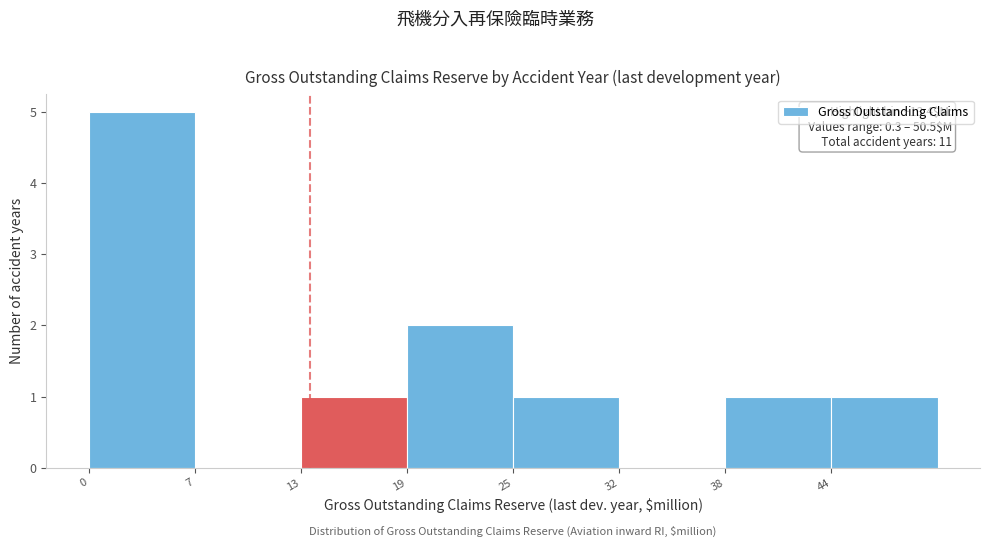

Over which range of the x-axis is the bar tallest?

0 to 7